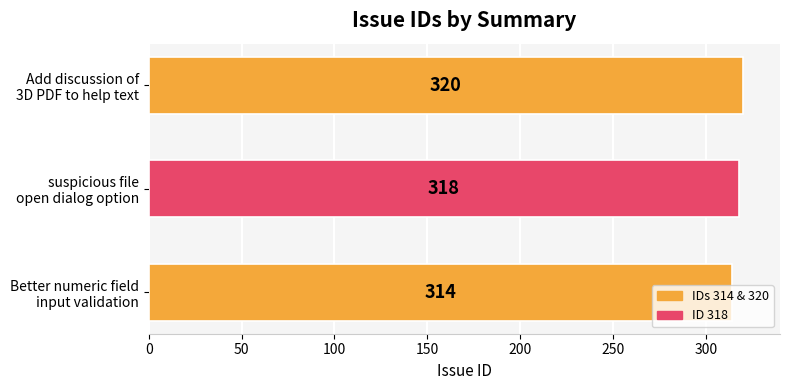

What is the minimum value shown in the chart?

314